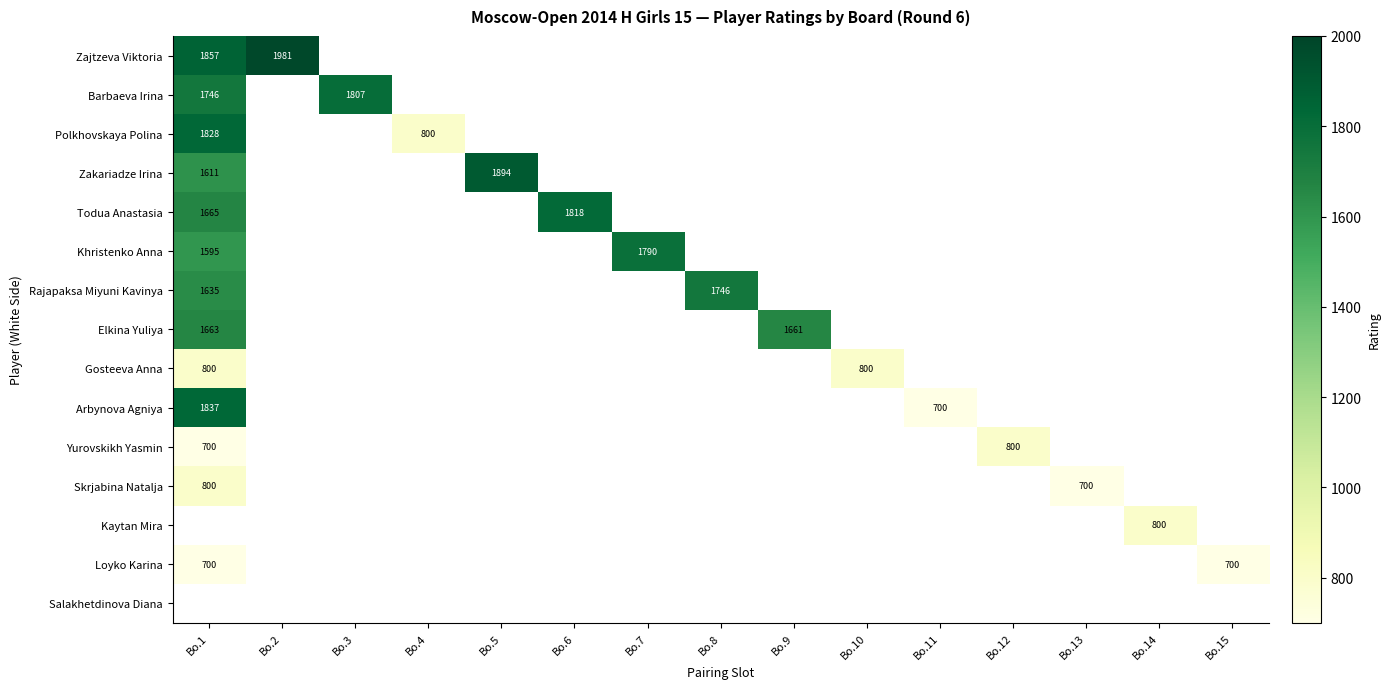

Which has a higher value, Bo.4 or Bo.12?

Bo.12